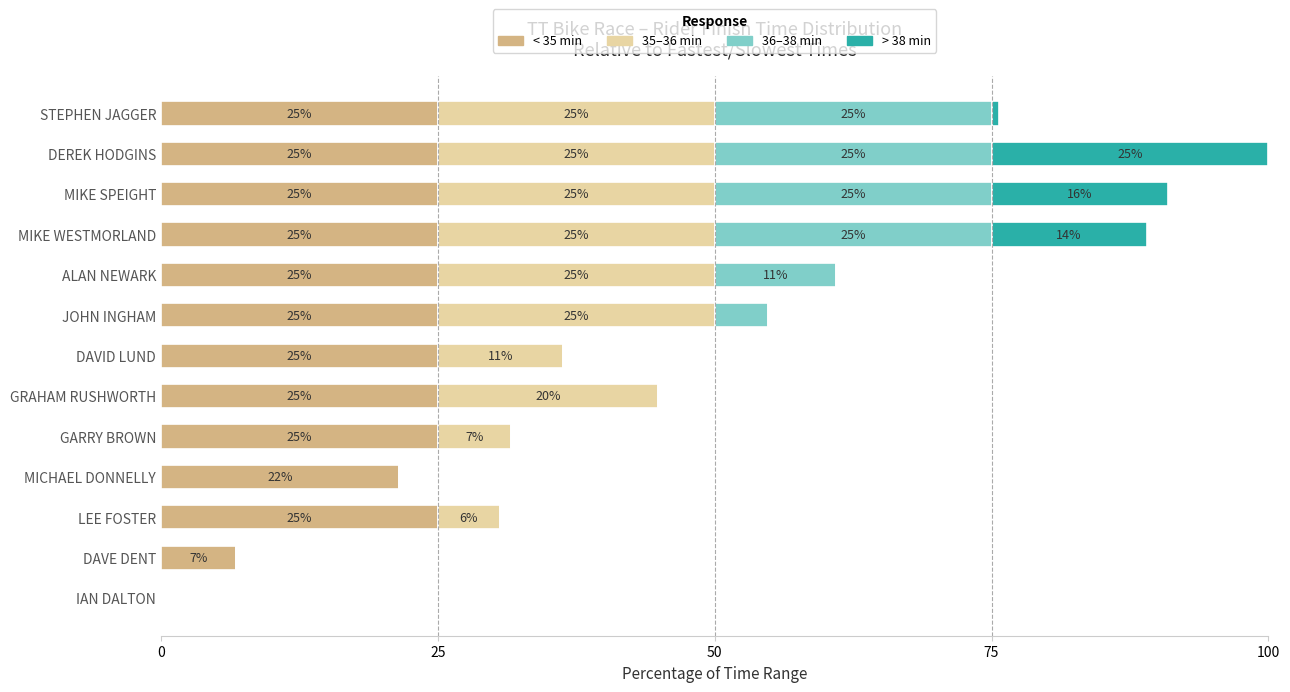

At which category is the sum across all series the highest?

DEREK HODGINS